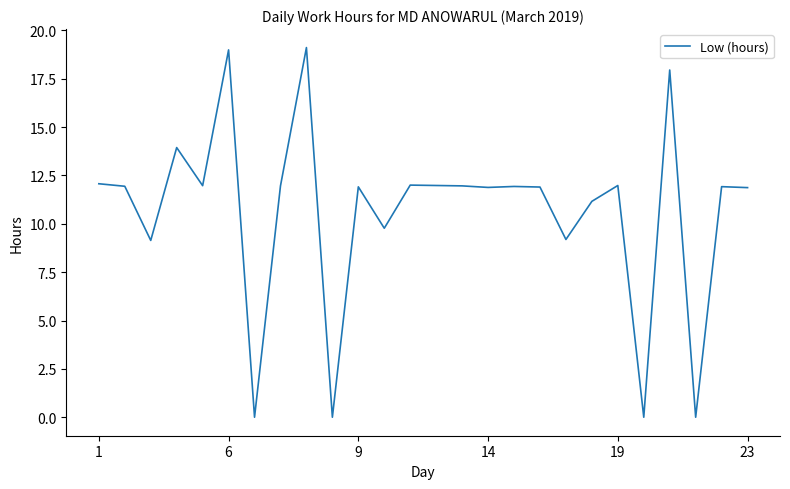

What is the greatest value displayed?

19.1